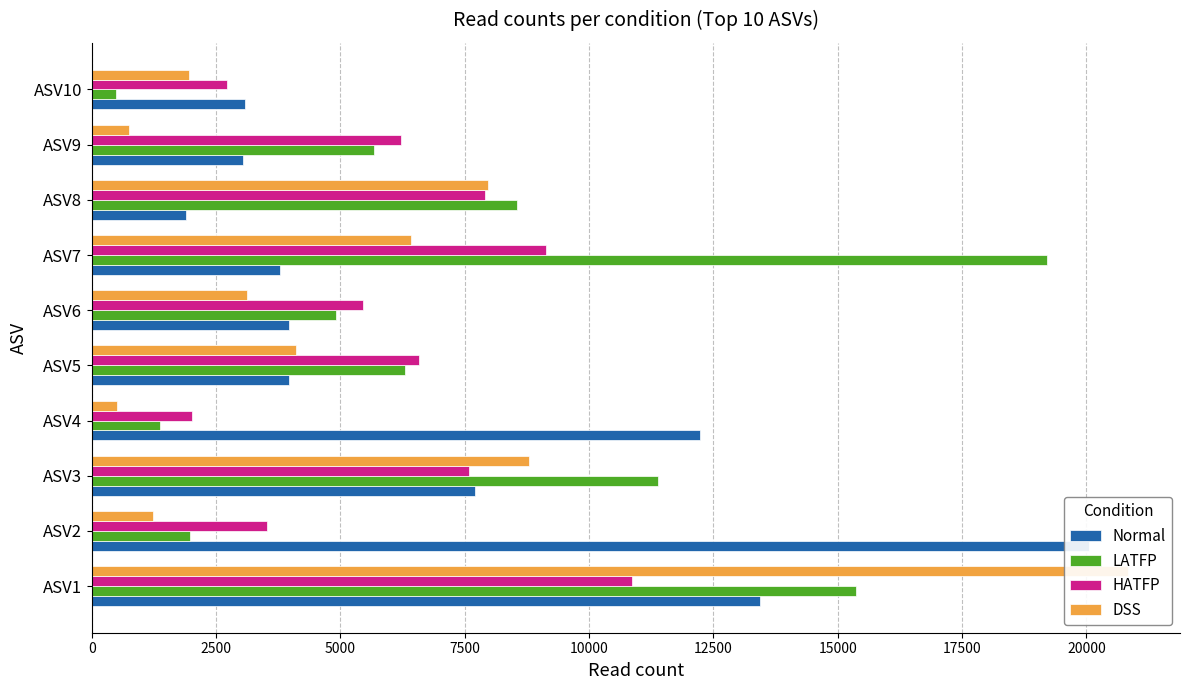

What is the value of the DSS bar at the 2nd from the left?

1223